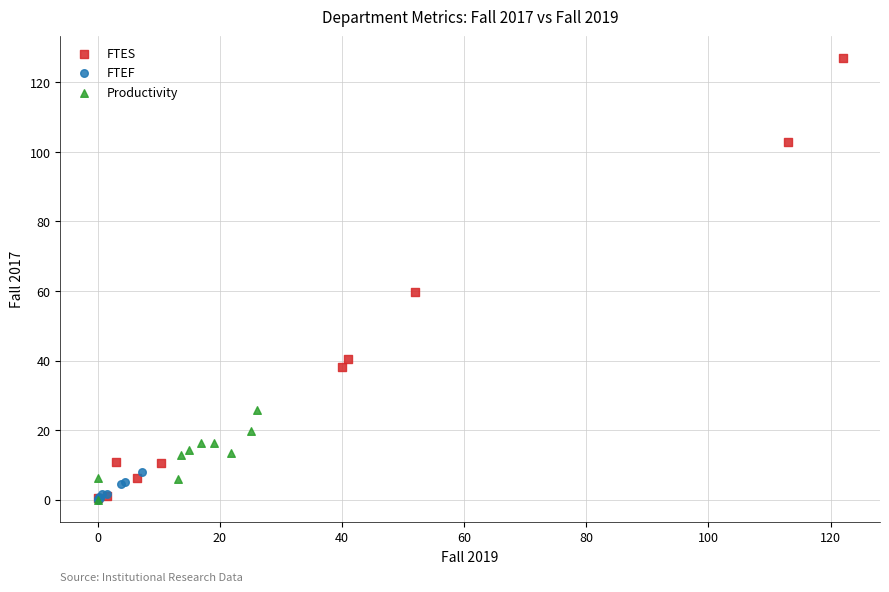

Which series has the widest spread of Y values?

FTES